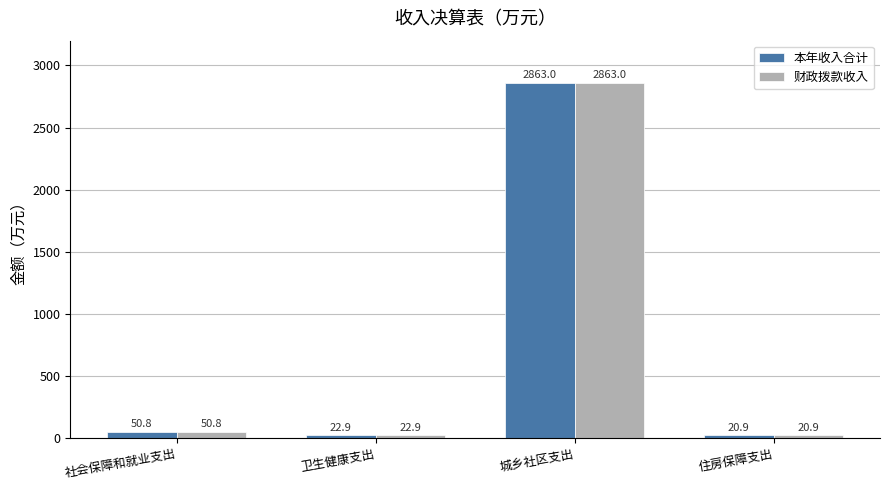

Count the number of data series in this chart.

2